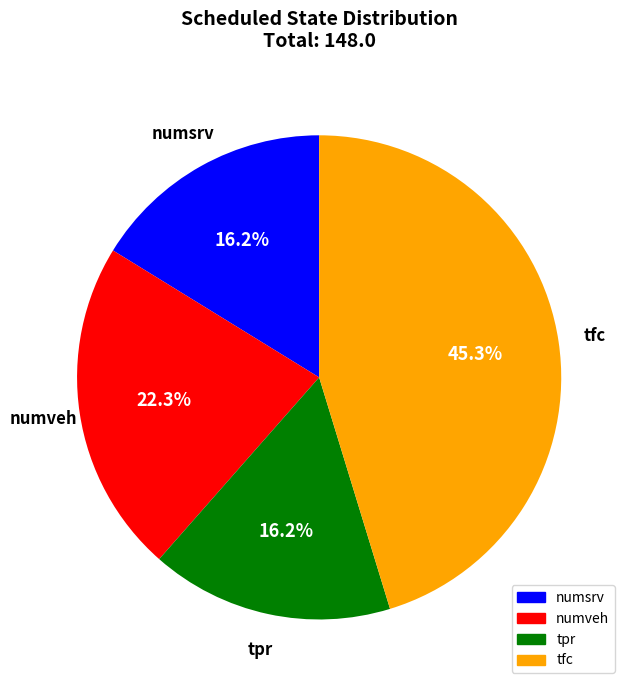

To the nearest percent, what percentage of the pie is tfc?

45%